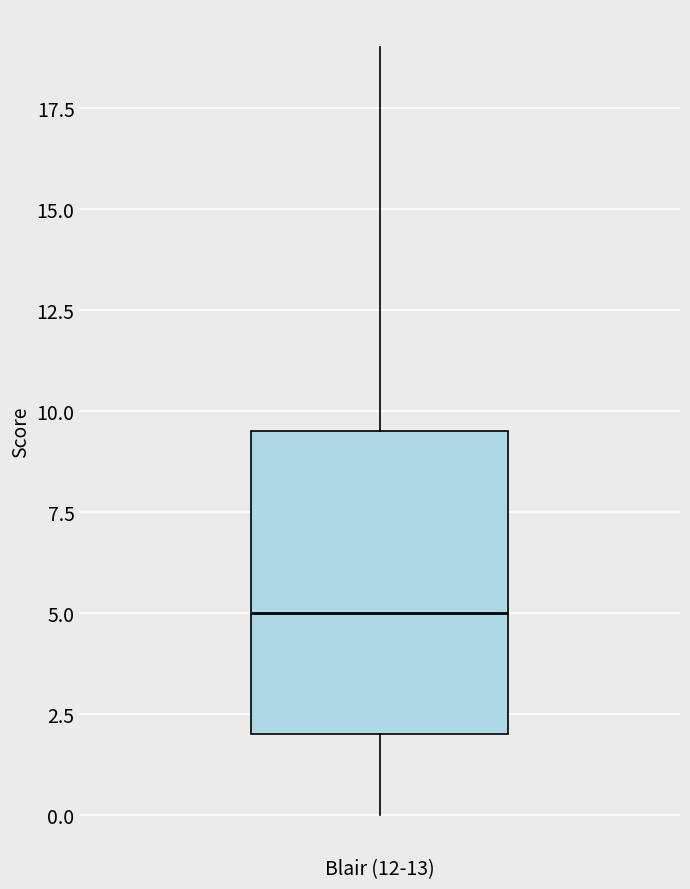

Transcribe this box plot: give where the median line is, the range the box spans, and where the two whiskers end, as read against the y-axis. The values are not printed on the chart, so give them approximately, as read against the axis.

median 5.0, box 2.0 to 9.5, whiskers 0.0 to 19.0